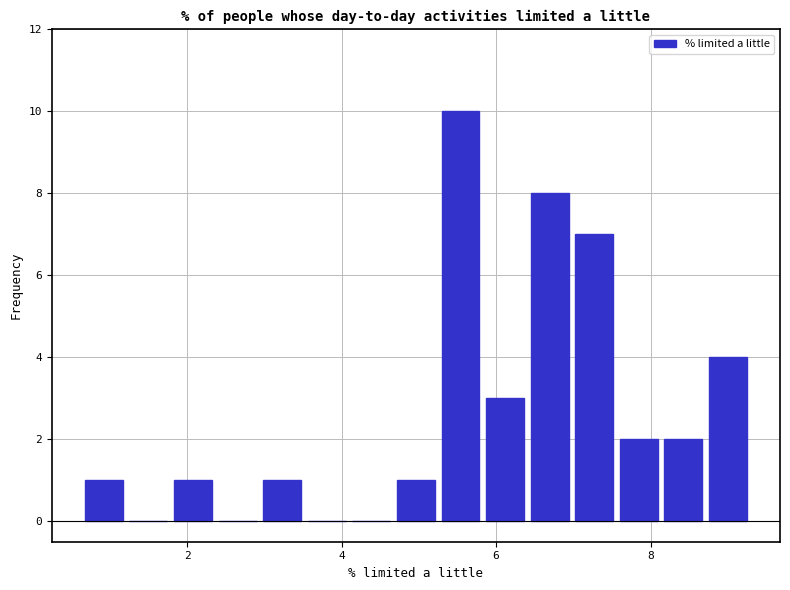

Around what value on the x-axis is the tallest bar? Give the approximate position of its centre, as read against the axis.

5.6